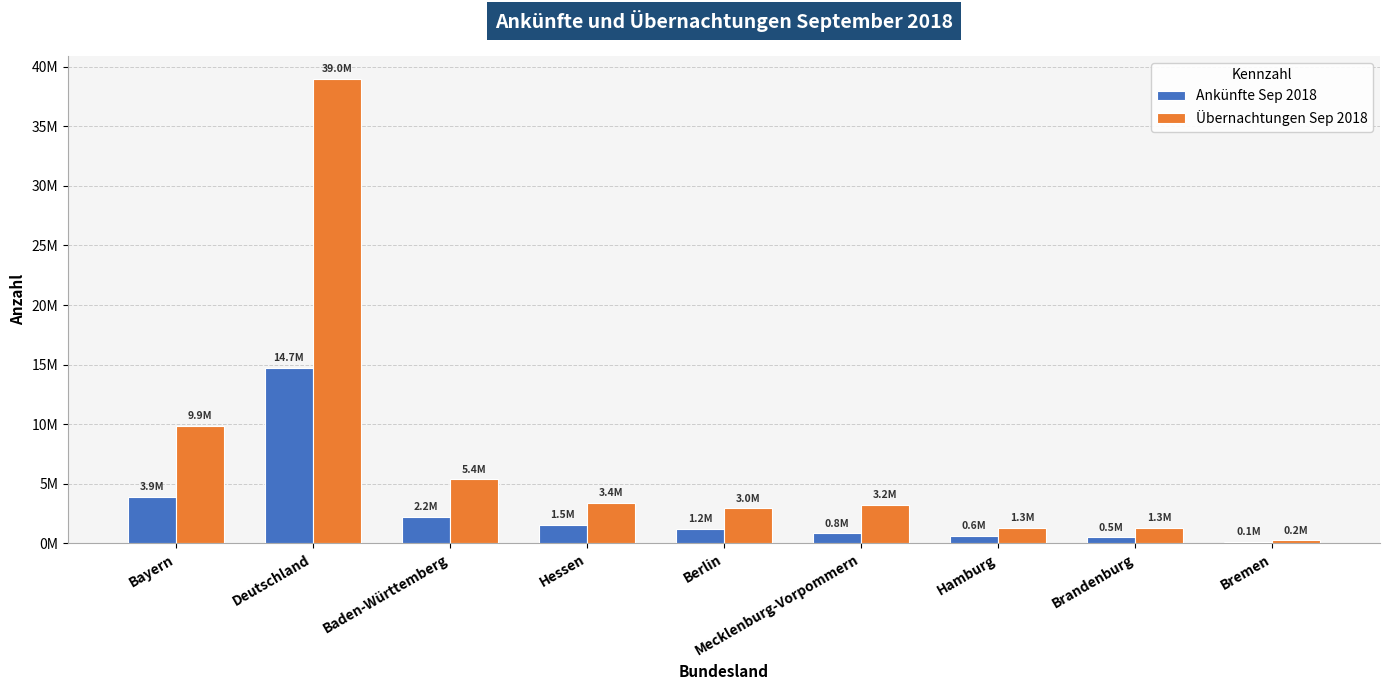

The value of Übernachtungen Sep 2018 at Bayern is 9875129. True or false?

True